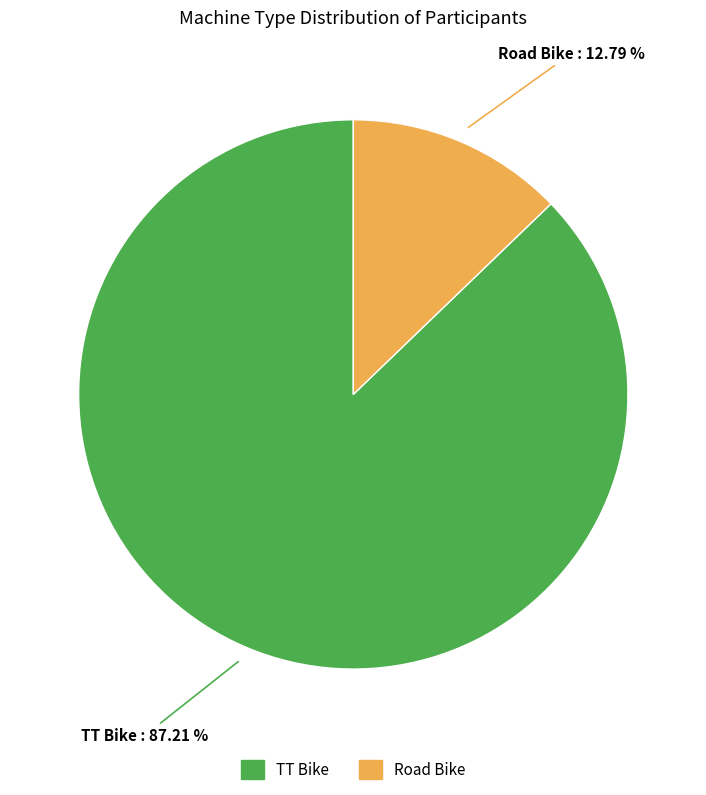

Does TT Bike represent more than half of the total?

Yes